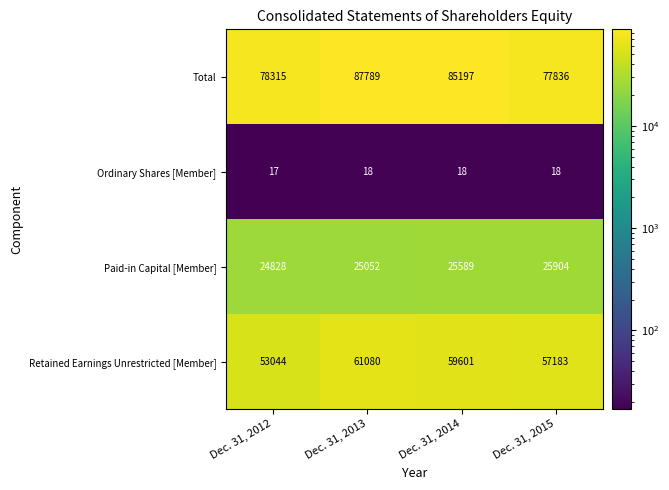

The Total series shows 33823 at Dec. 31, 2015. True or false?

False